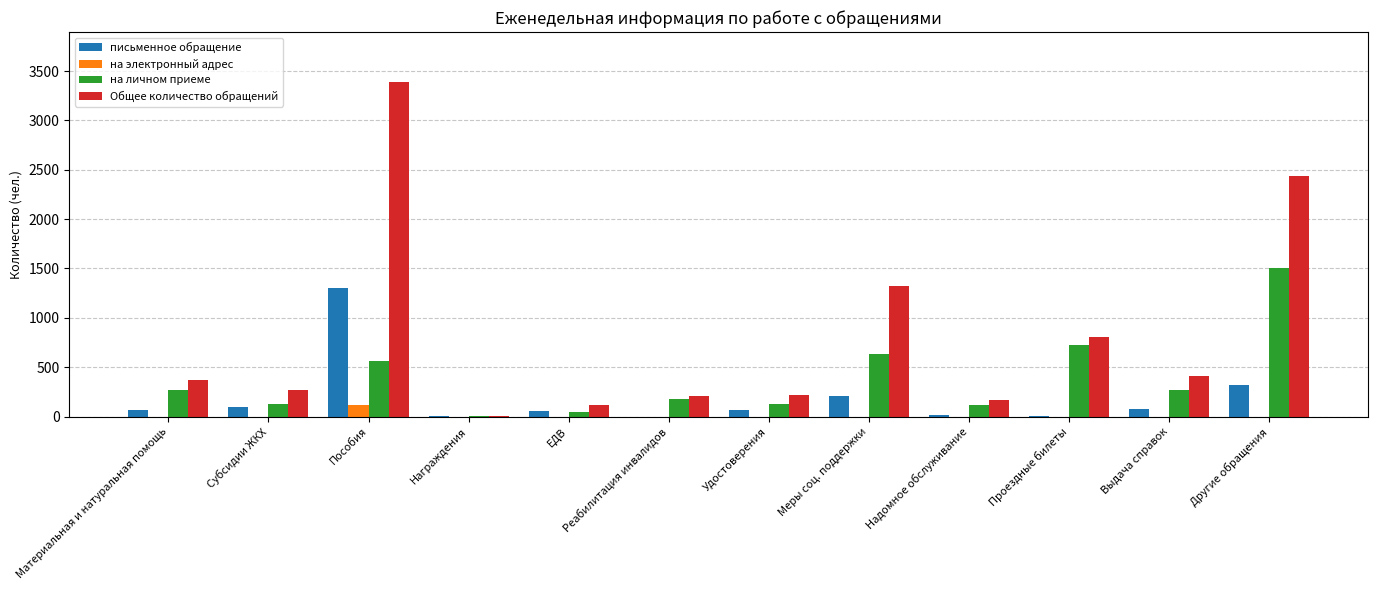

At which category does the chart reach its peak across all series?

Пособия